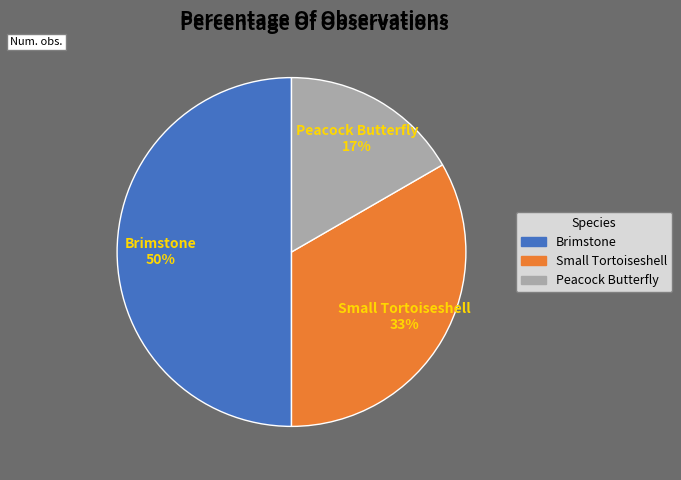

Between Peacock Butterfly and Small Tortoiseshell, which is larger?

Small Tortoiseshell